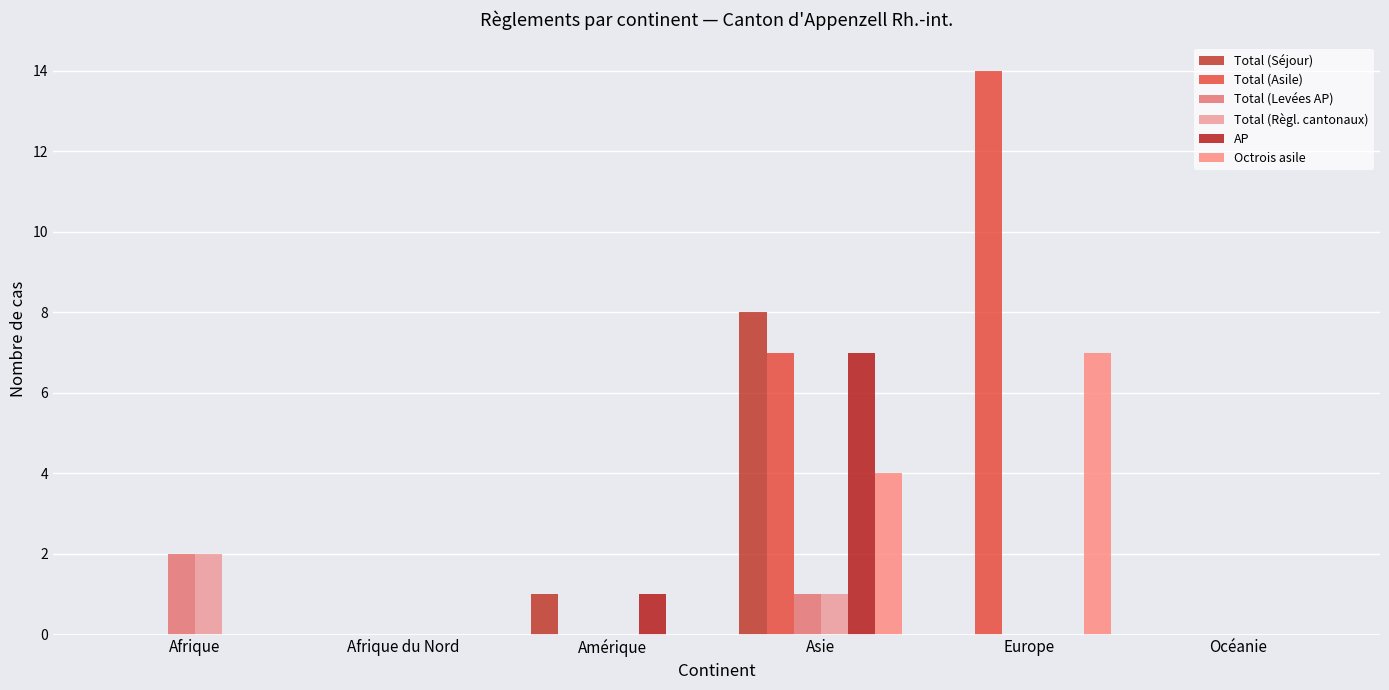

Is the value of Total (Asile) at Océanie greater than the value of Total (Règl. cantonaux) at Afrique?

No